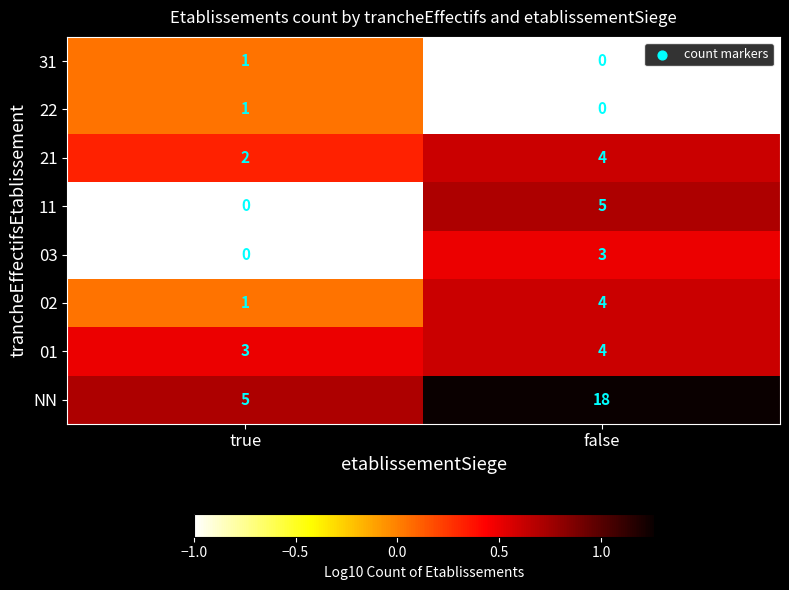

Which series changed the most between true and false?

NN